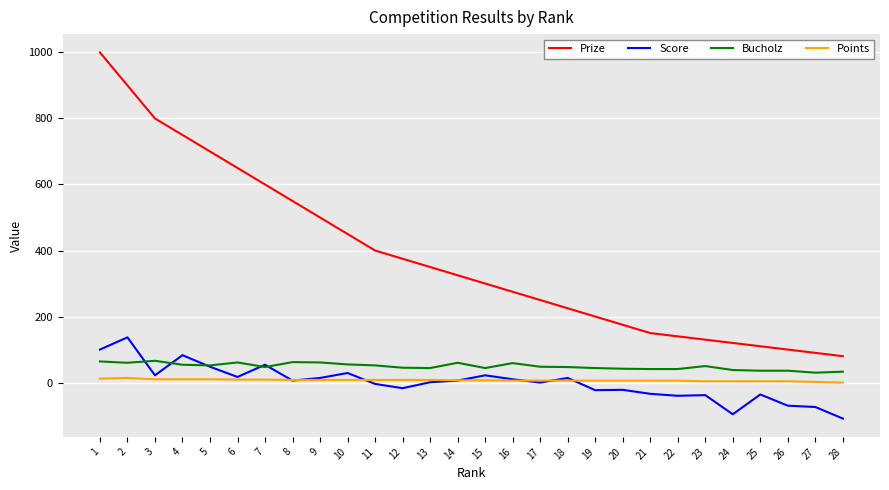

True or false: Bucholz and Prize cross at least once.

False